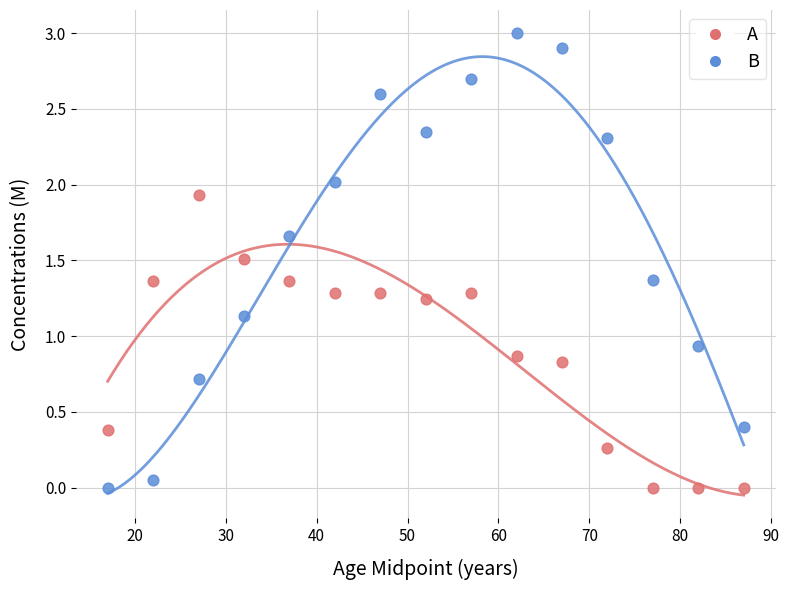

In the B series, what Y value is closest to 1?

0.9